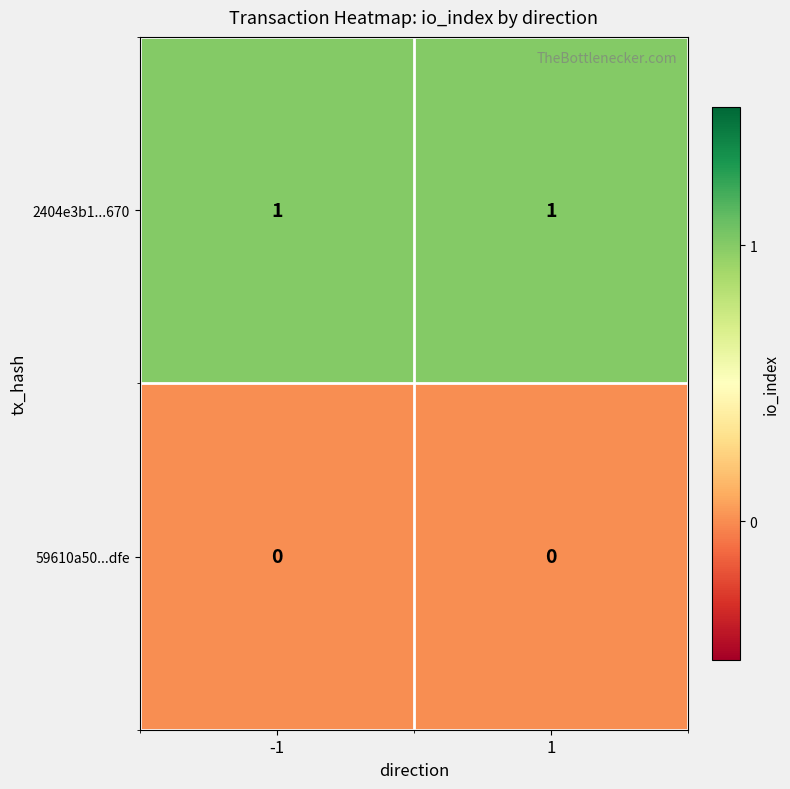

What is the spread (max minus min) of values at -1?

1